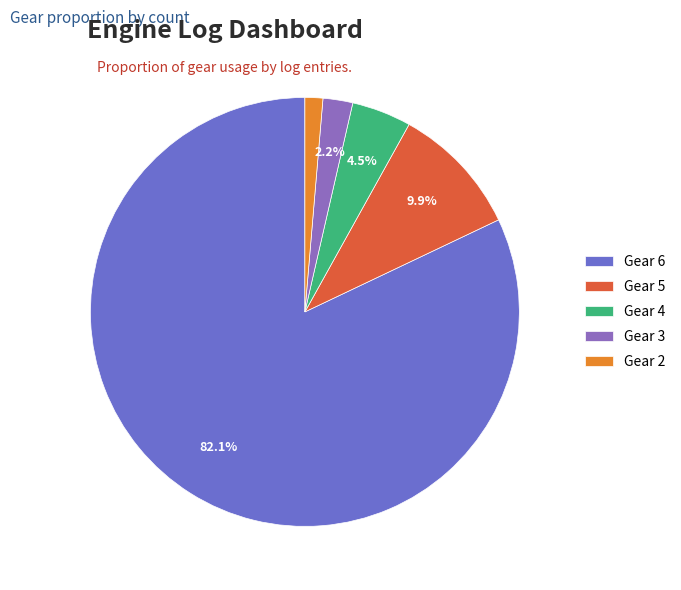

To the nearest percent, what portion does Gear 6 represent?

82%